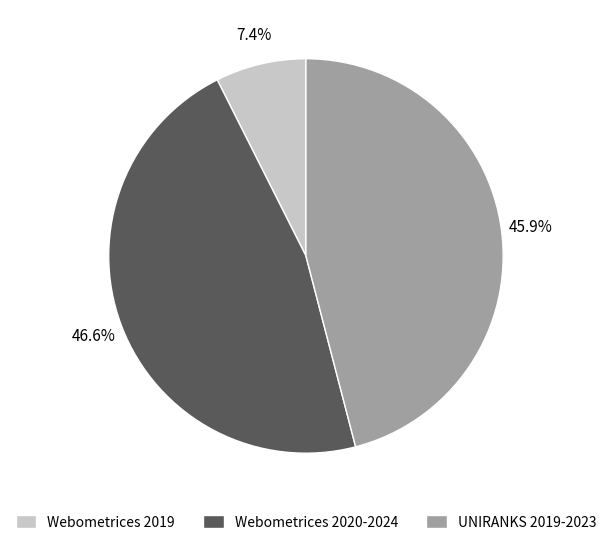

Rank the categories by value from lowest to highest.

Webometrices 2019, UNIRANKS 2019-2023, Webometrices 2020-2024